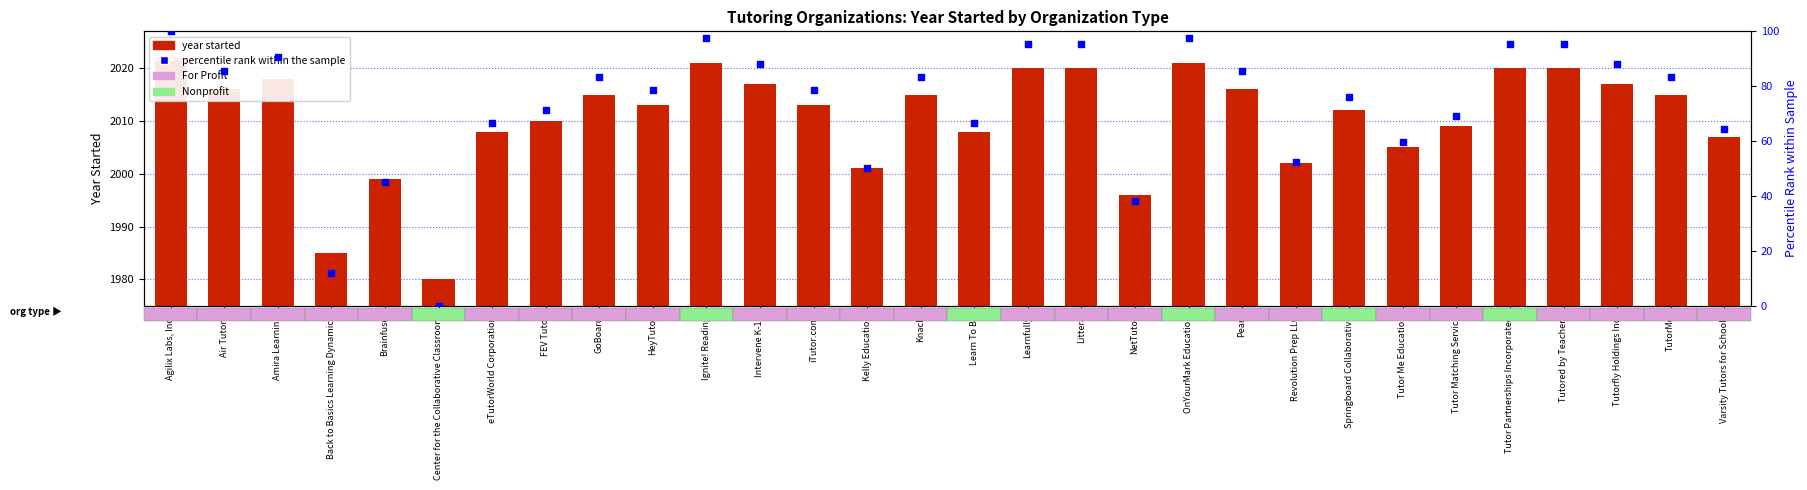

Which series has the widest spread of Y values?

percentile rank within the sample